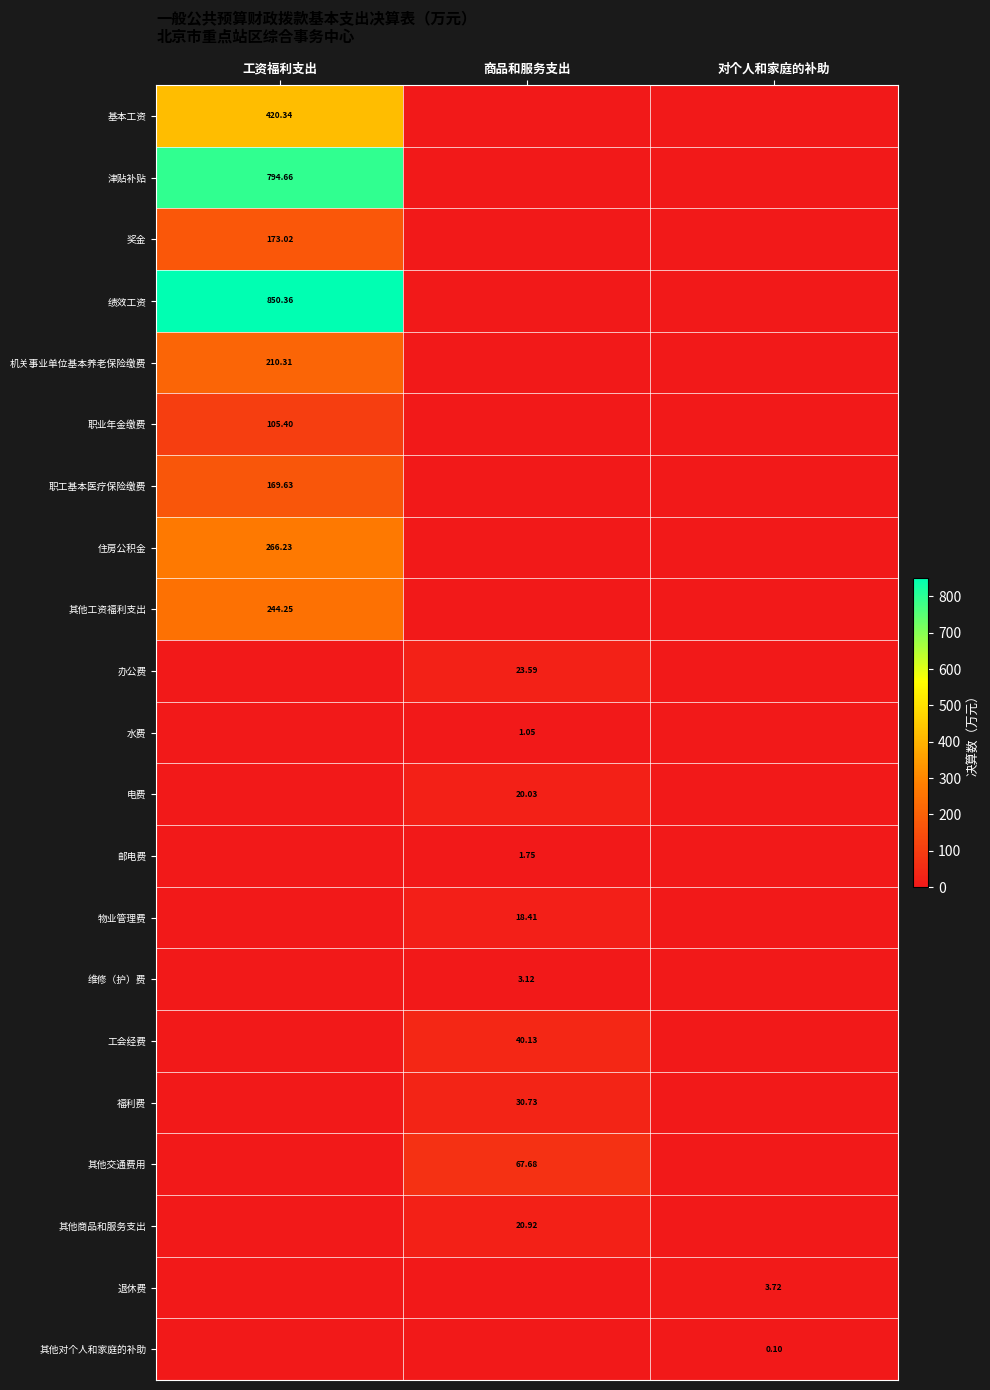

How many distinct data groups are displayed?

21